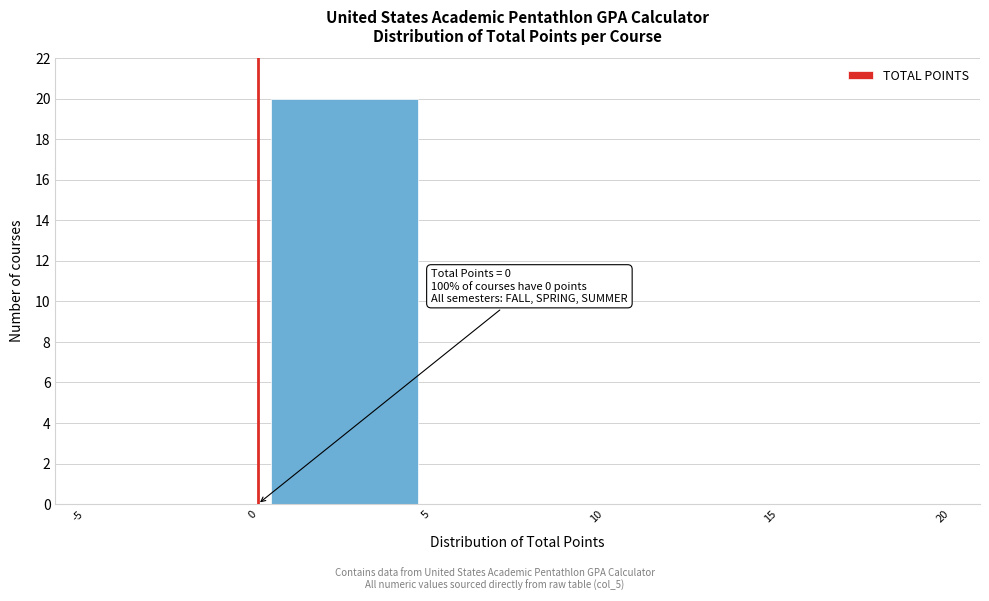

Over which range of the x-axis is the bar tallest?

0 to 5